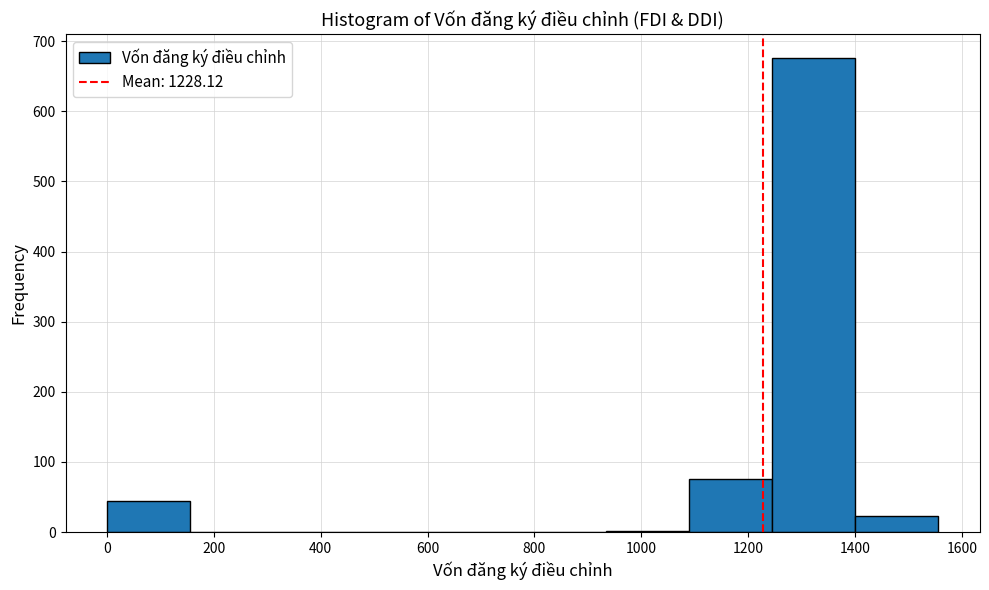

How tall is the bar that spans 1400 to 1560 on the x-axis? Neither the bar edges nor the heights are printed on the chart, so give them approximately, as read against the axes.

20